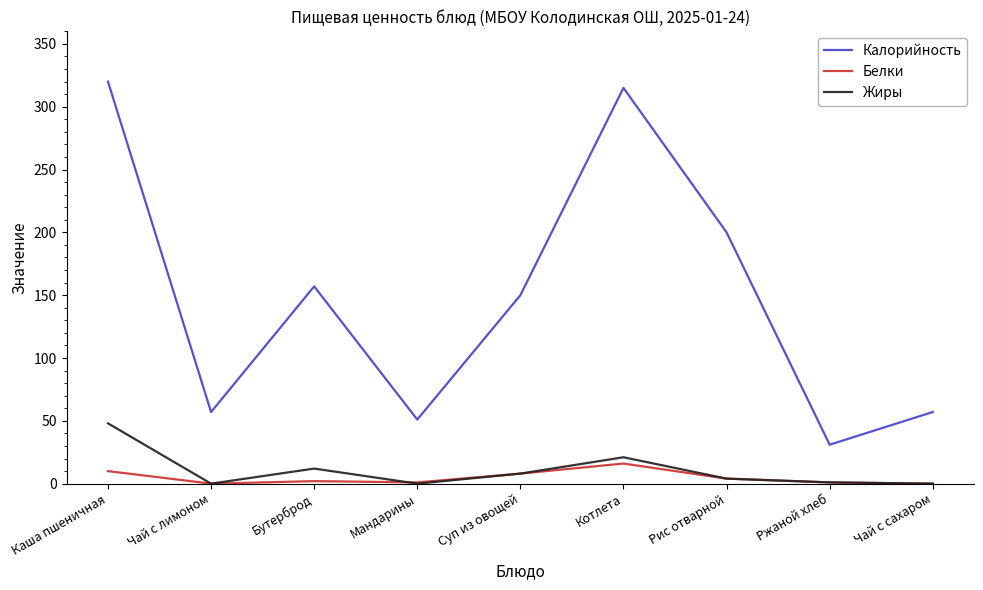

What position from the left is Чай с сахаром?

9